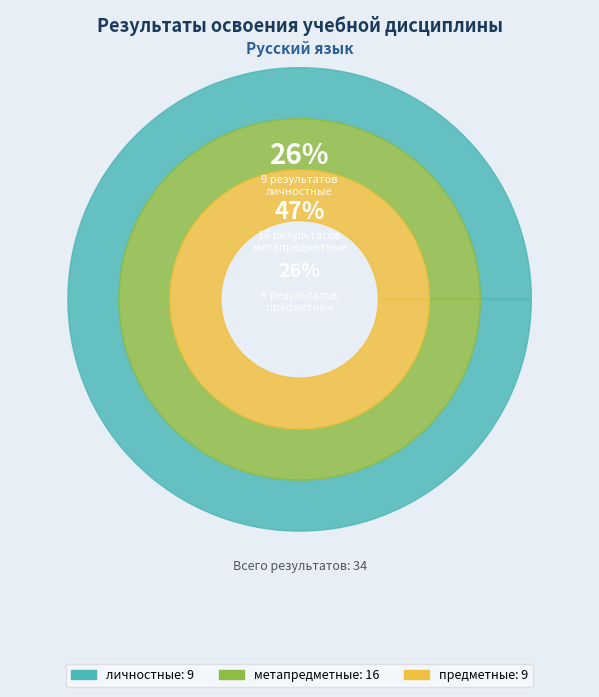

Is there a majority slice in this chart?

No